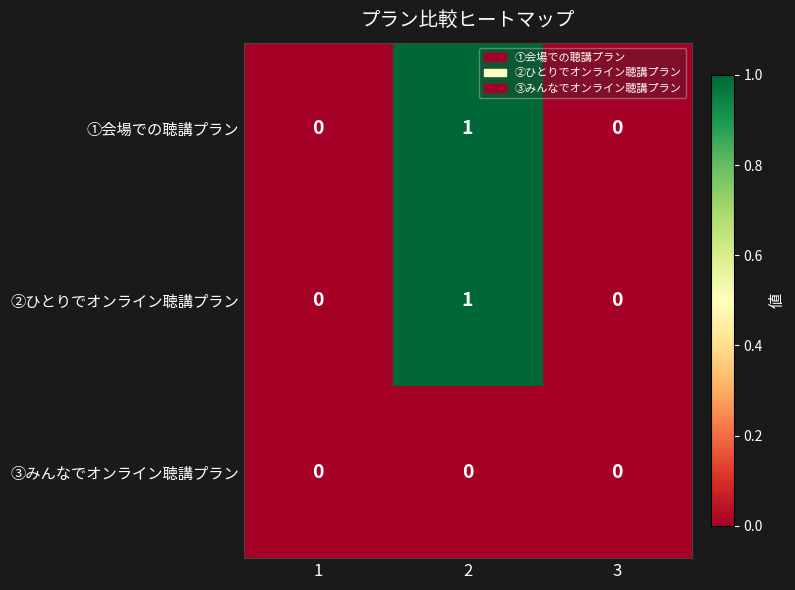

Reading left to right, transcribe all the data shown in this chart.

①会場での聴講プラン: 0	1	0
②ひとりでオンライン聴講プラン: 0	1	0
③みんなでオンライン聴講プラン: 0	0	0